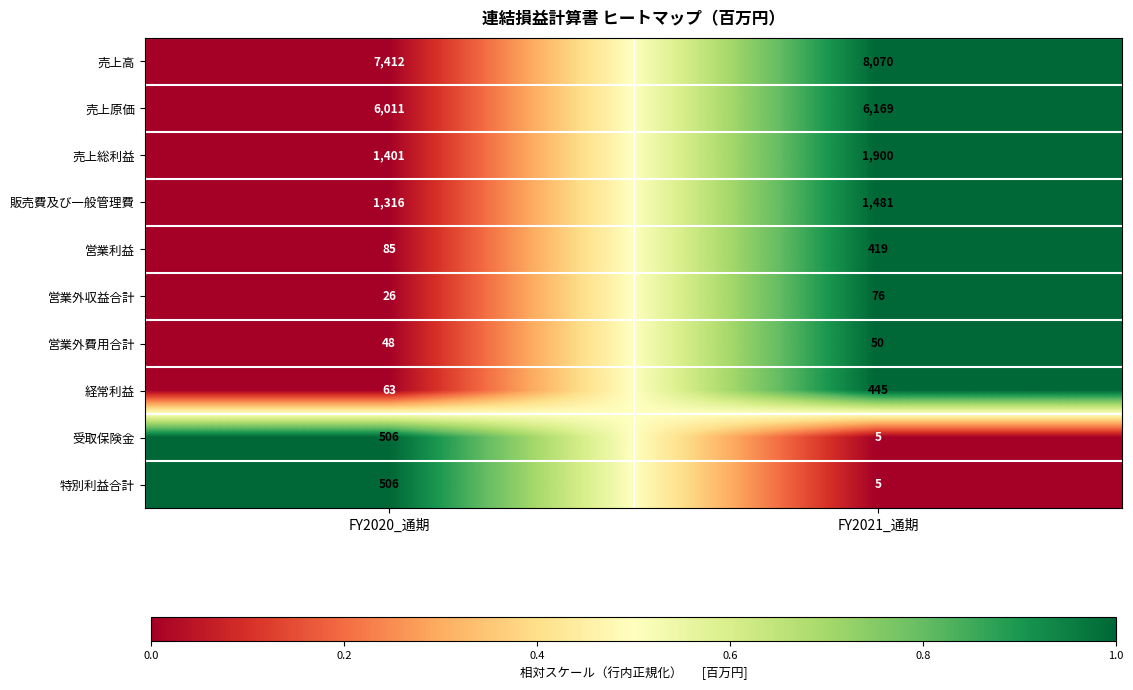

What is the sum of the 営業外収益合計 values at FY2020_通期 and FY2021_通期?

102